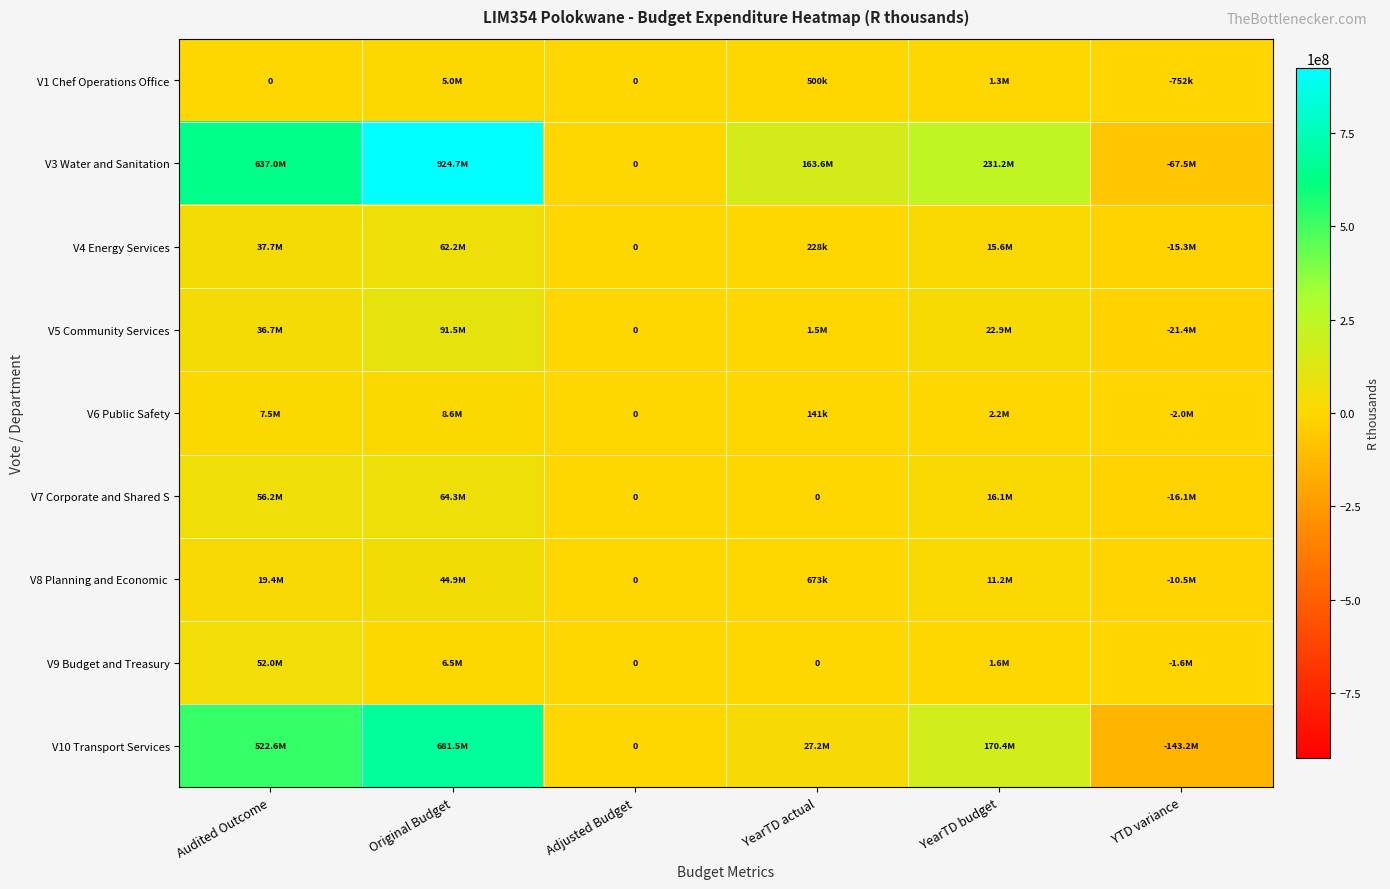

At how many categories does at least one series exceed 162456600?

4